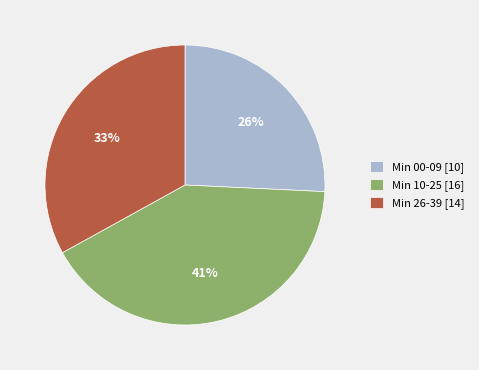

Is there any slice that represents more than half of the pie?

No